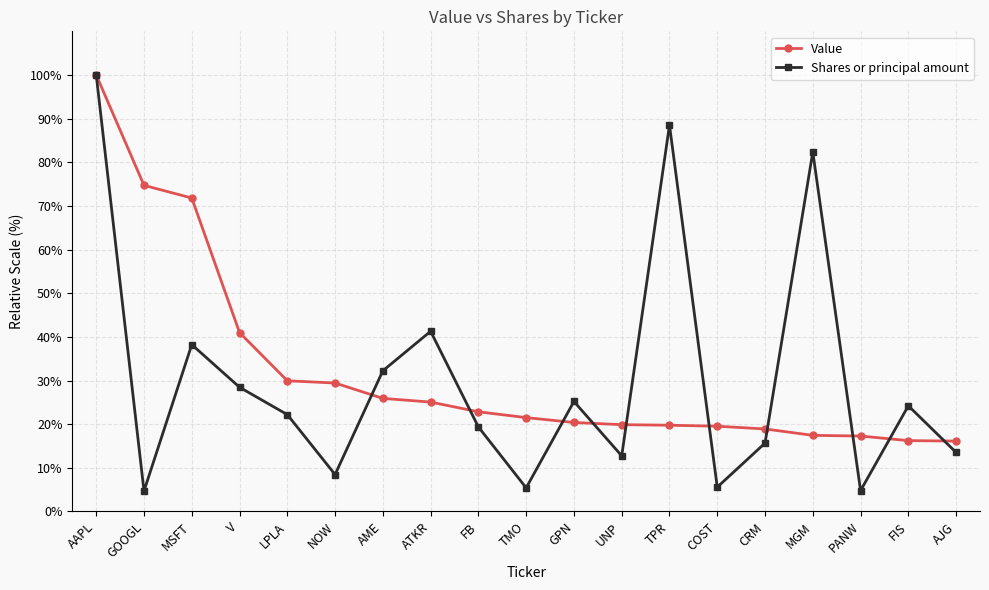

How many distinct data groups are displayed?

2